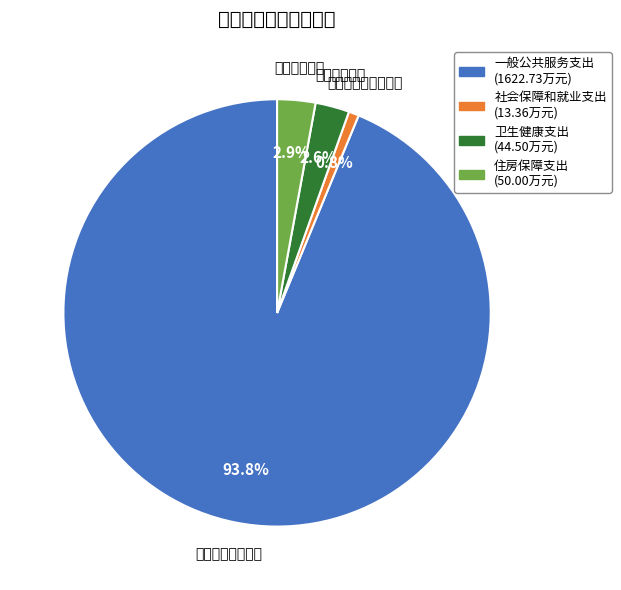

Which category has the biggest portion of the pie?

一般公共服务支出